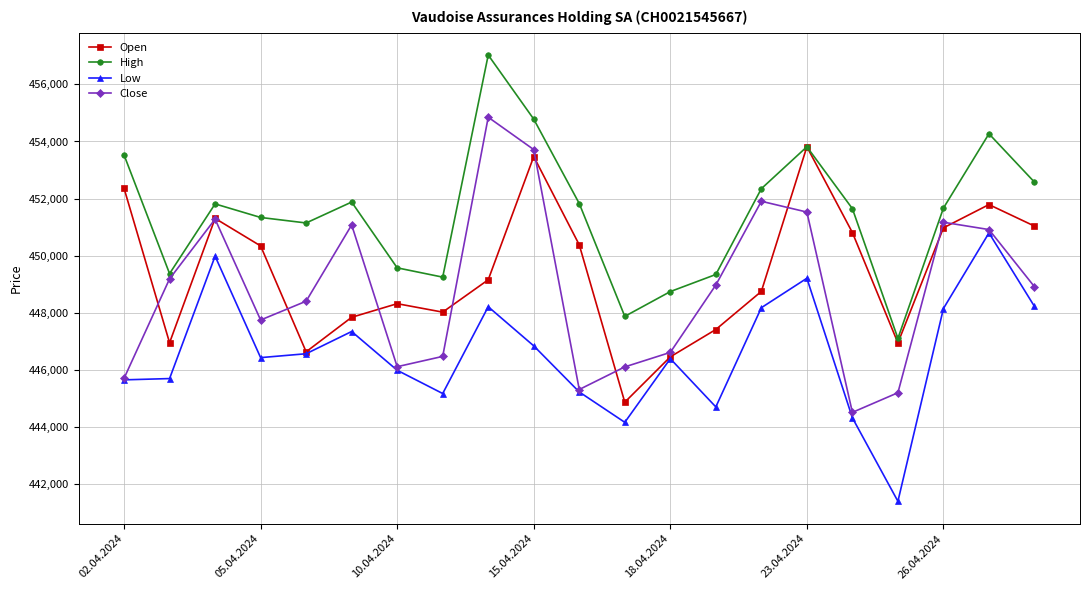

True or false: High and Low cross at least once.

False